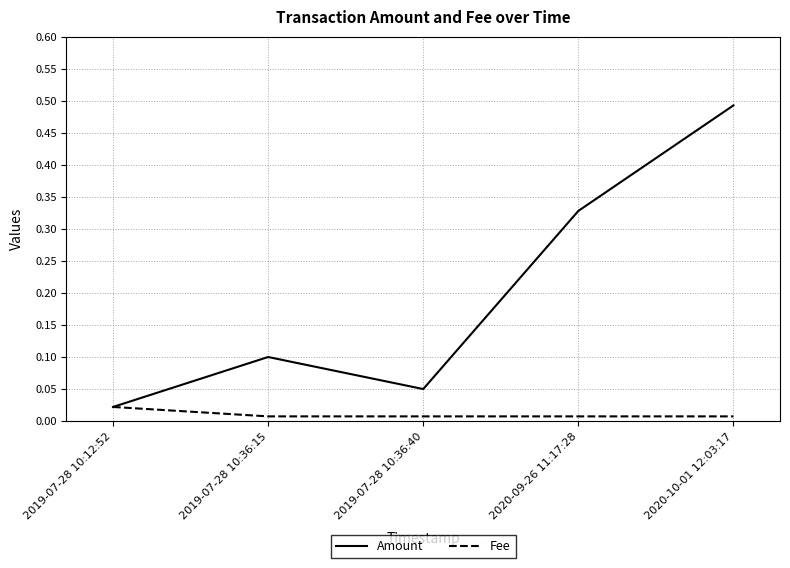

Which series has the widest spread of values?

Amount